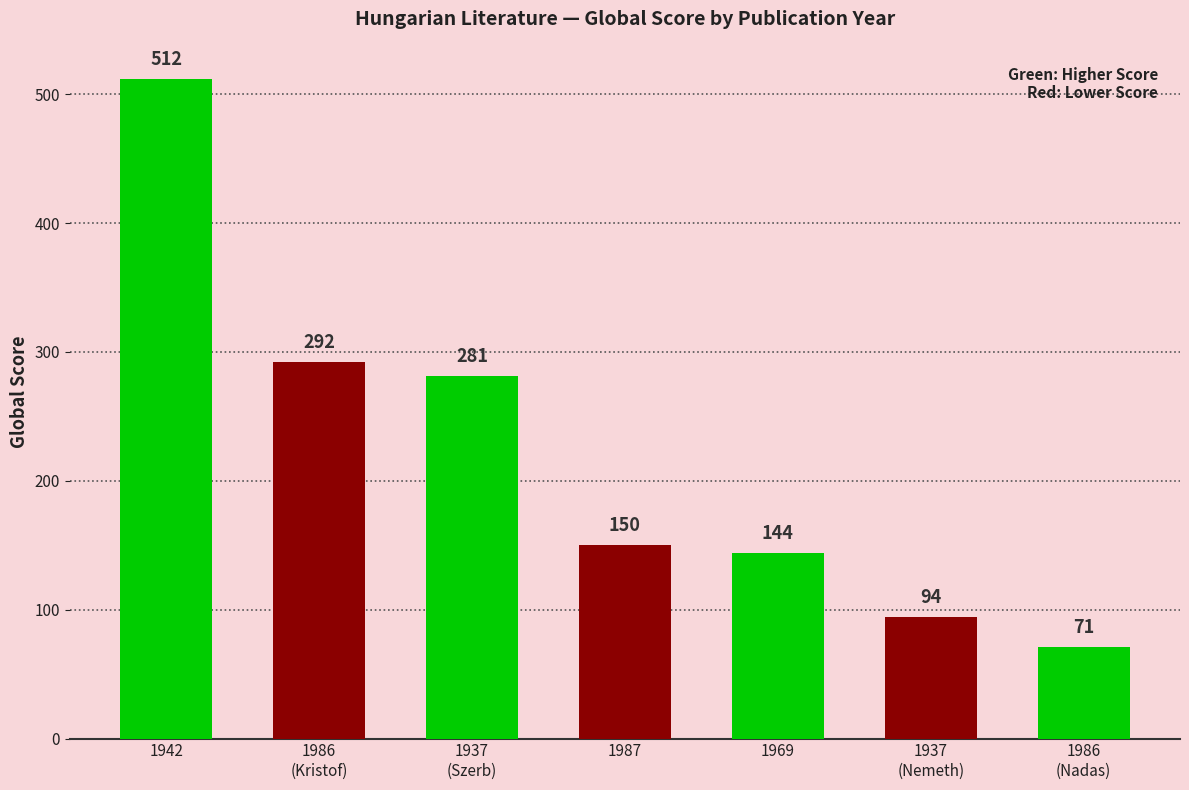

List the labels in order of value, smallest first.

1986
(Nadas), 1937
(Nemeth), 1969, 1987, 1937
(Szerb), 1986
(Kristof), 1942